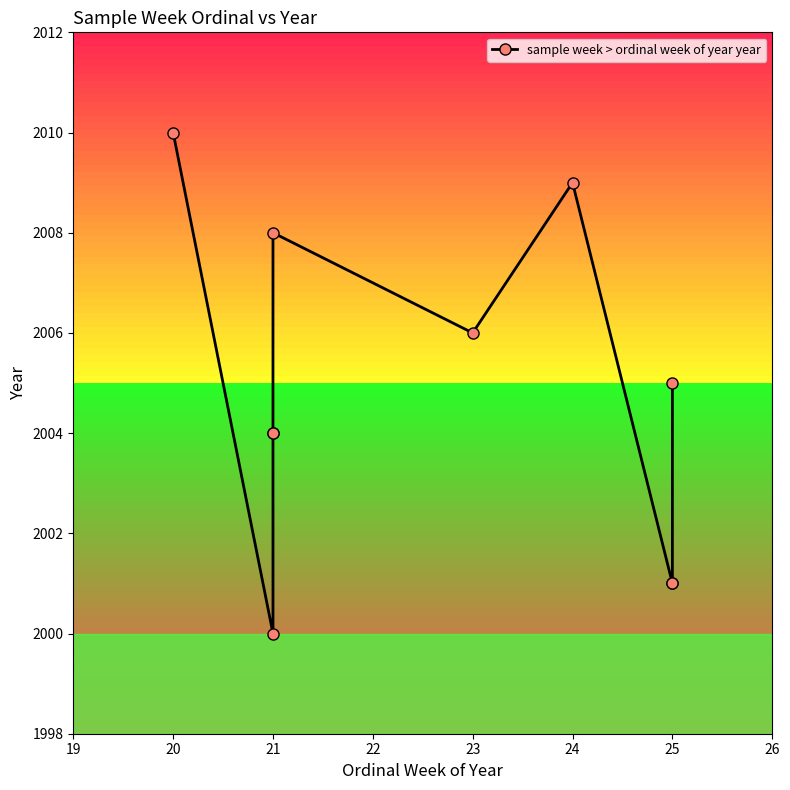

True or false: the data shows 2004 at 21.

True